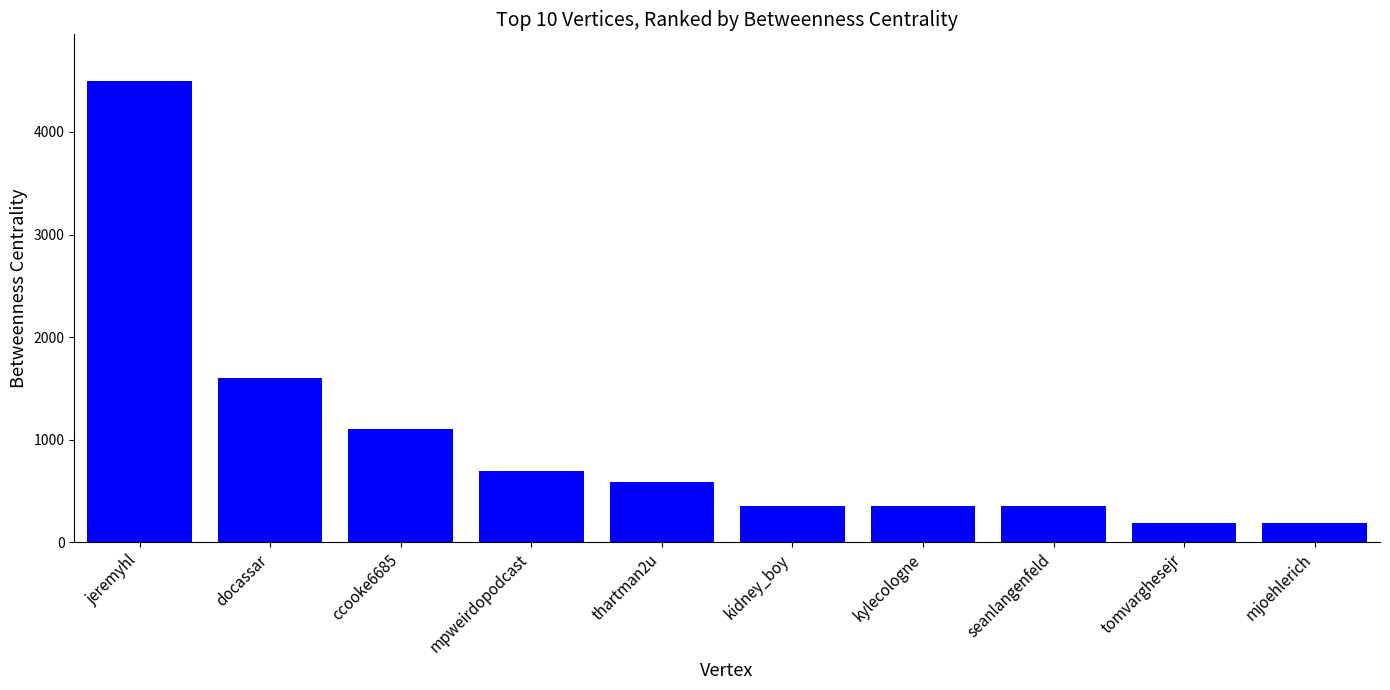

Read the value at thartman2u.

590.8